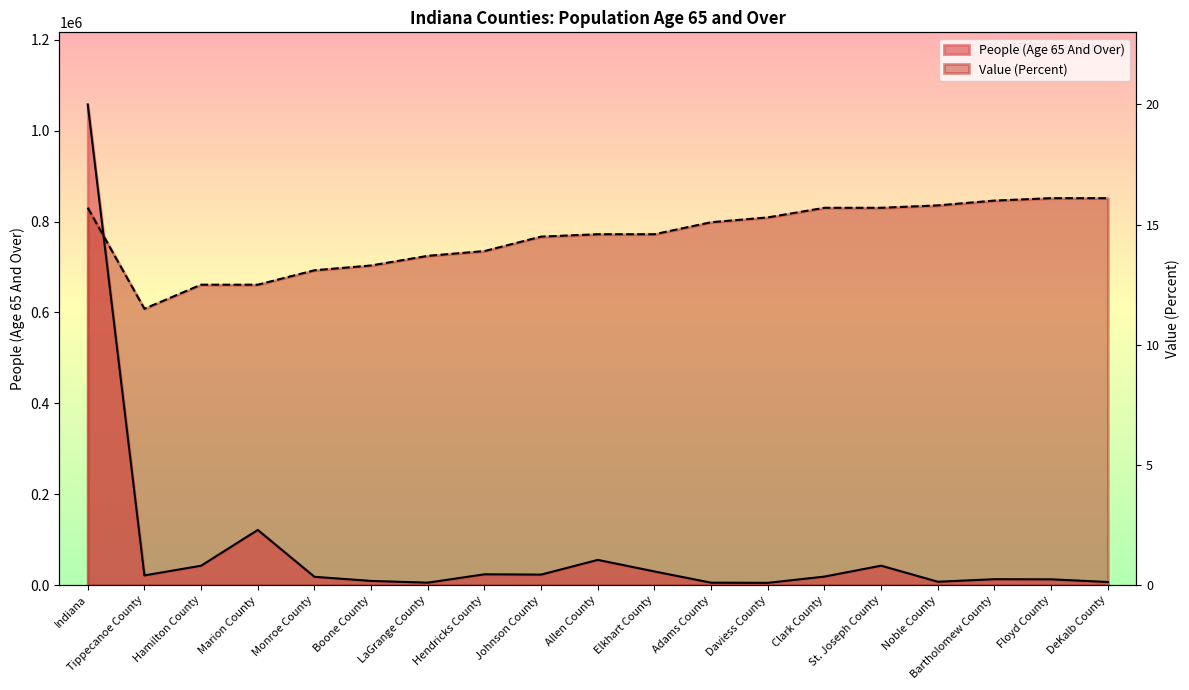

At how many categories does at least one series exceed 413048?

19